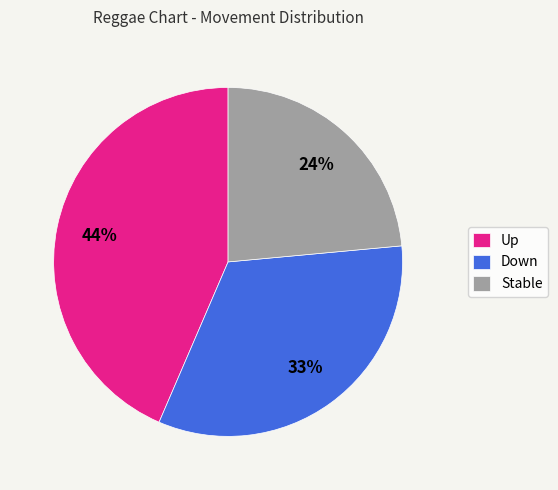

How many segments does this pie chart have?

3